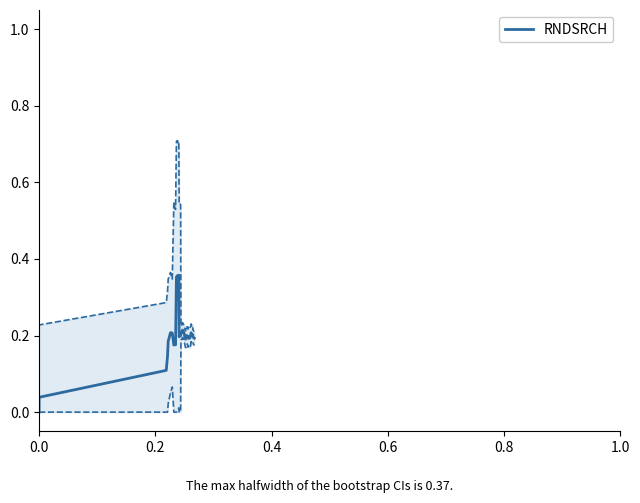

What is the label of the 5th point from the left?

0.8